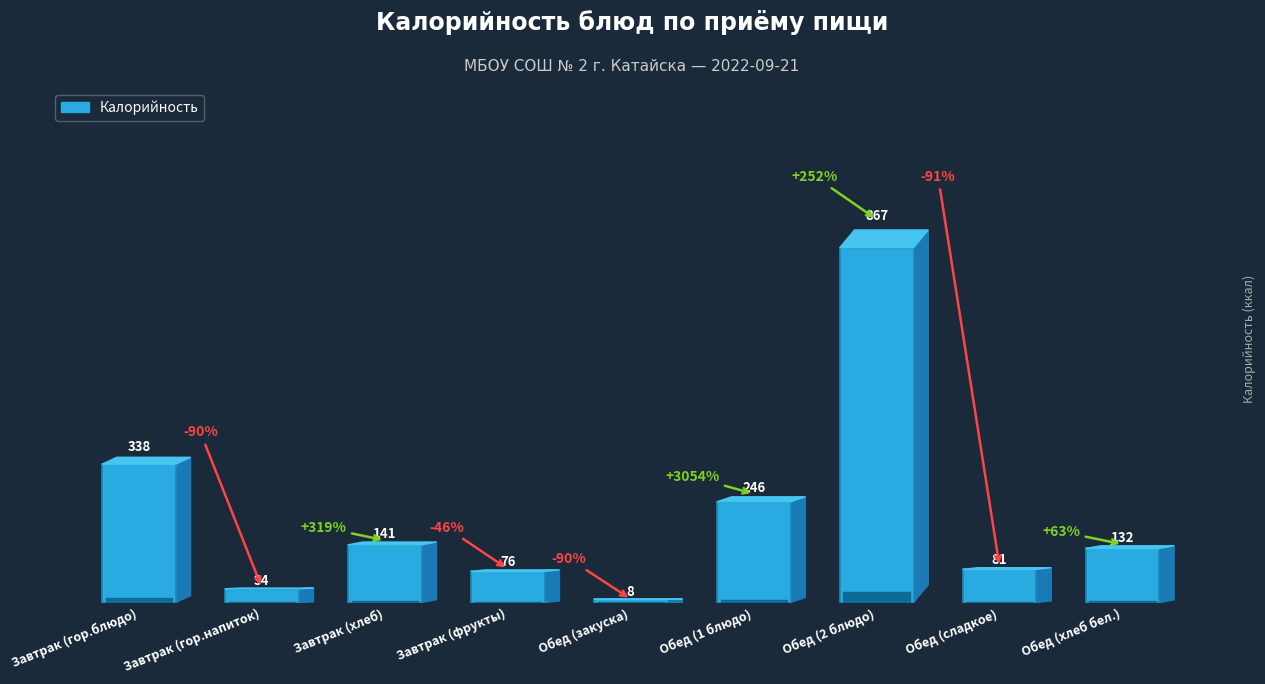

How many bars are there in total?

9